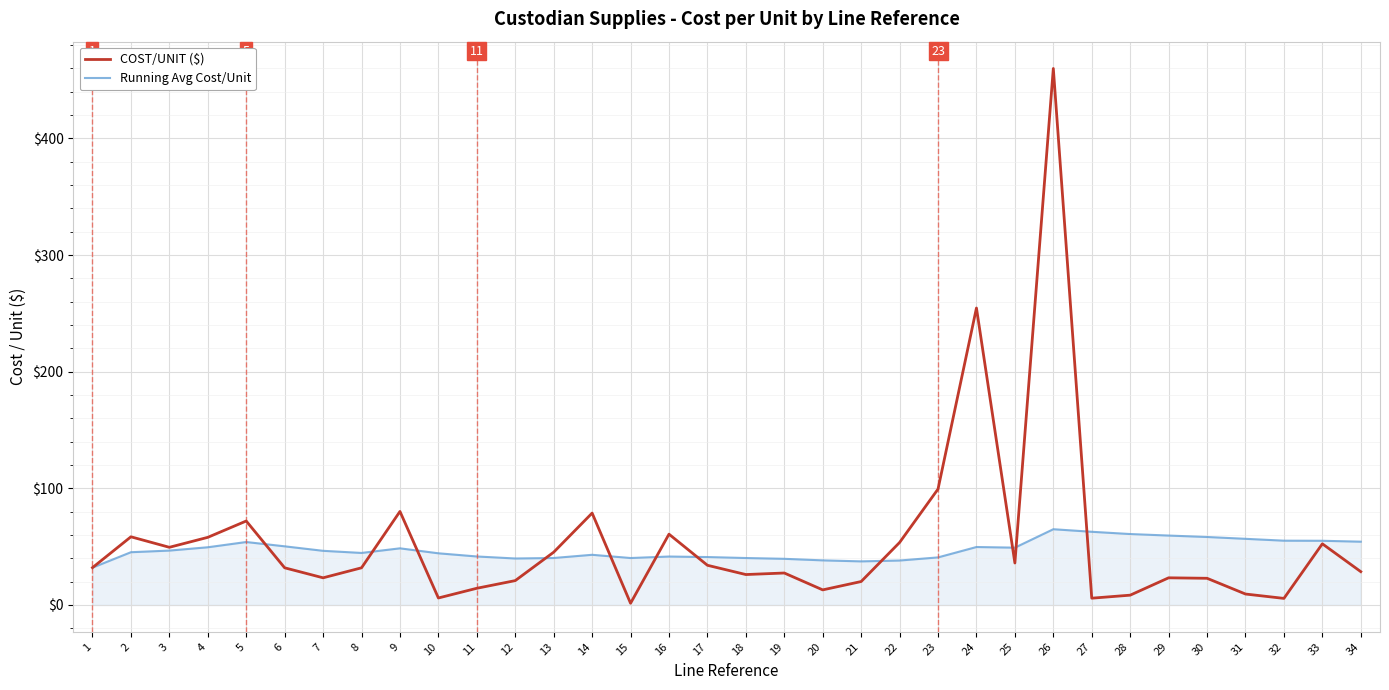

How many lines are shown in the chart?

2